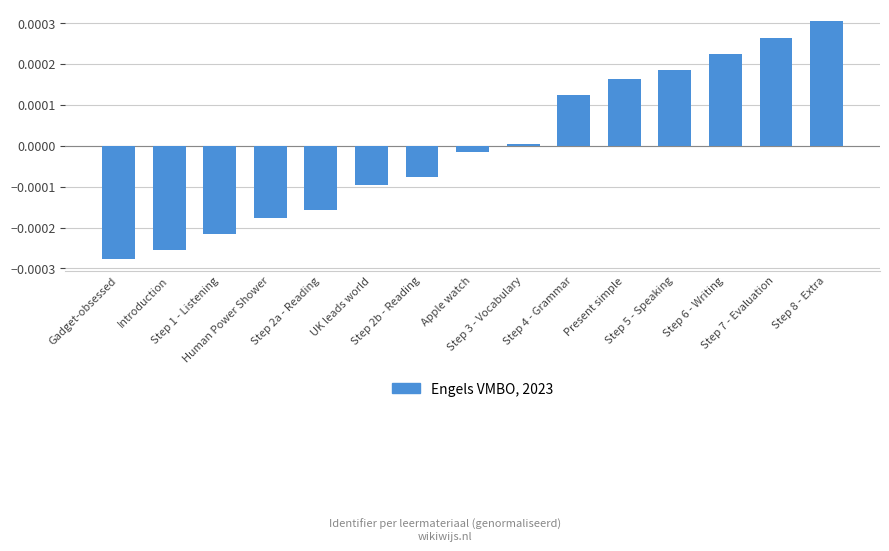

What is the label of the 3rd bar from the left?

Step 1 - Listening